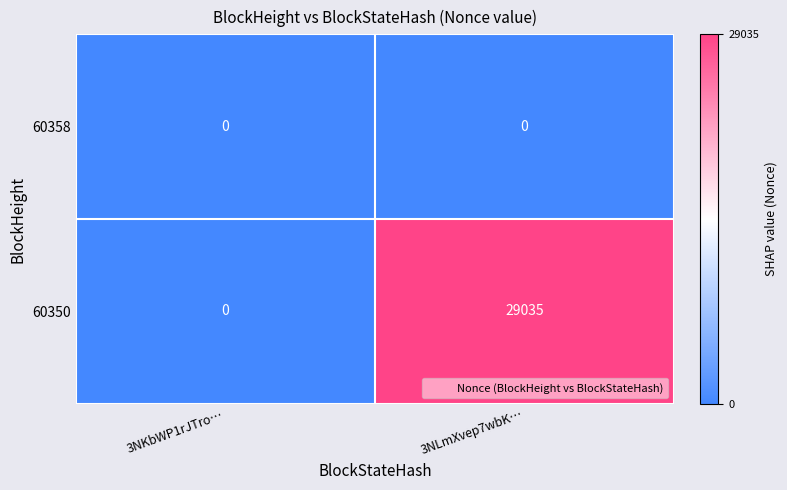

Rank the series by their maximum value, from lowest to highest.

60358, 60350